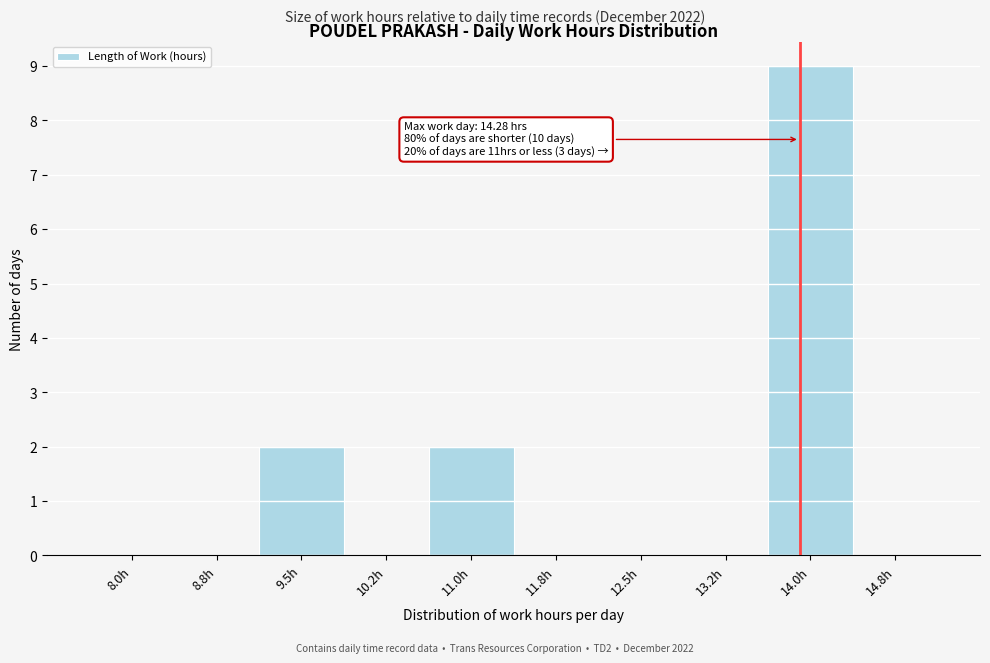

Reading left to right, list all the values displayed in this chart.

8.0h=0	8.8h=0	9.5h=2	10.2h=0	11.0h=2	11.8h=0	12.5h=0	13.2h=0	14.0h=9	14.8h=0